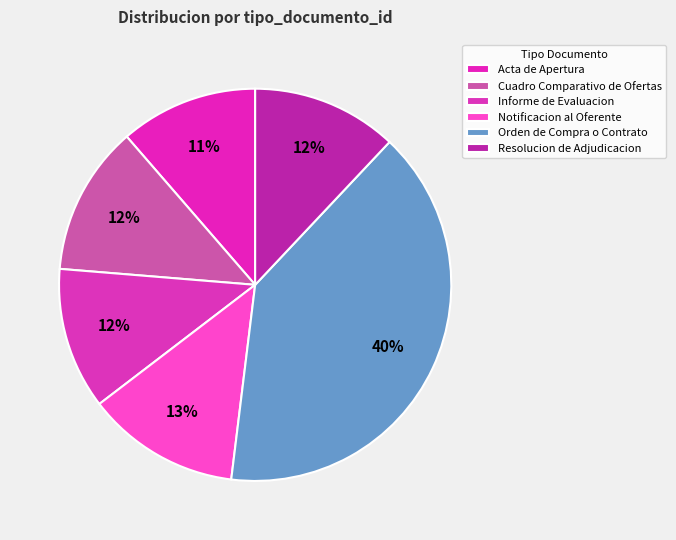

To the nearest percent, what percentage of the pie is Acta de Apertura?

11%